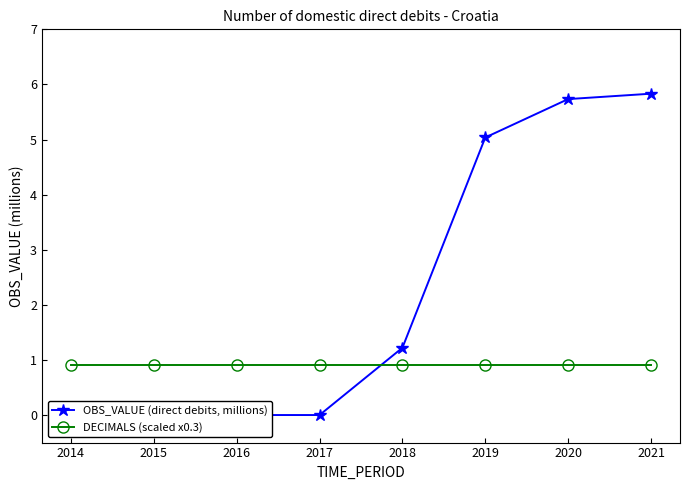

At which label does OBS_VALUE (direct debits, millions) first exceed 1?

2018